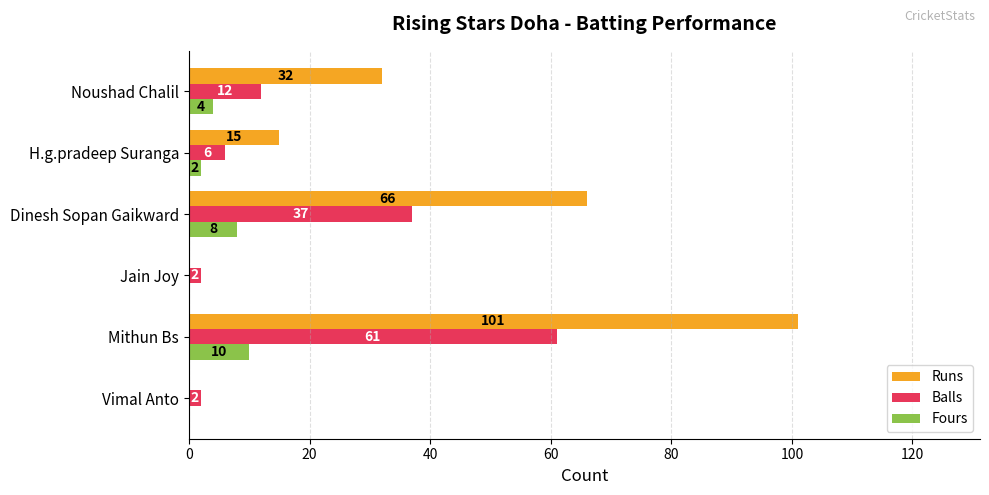

How many categories are shown in the chart?

6